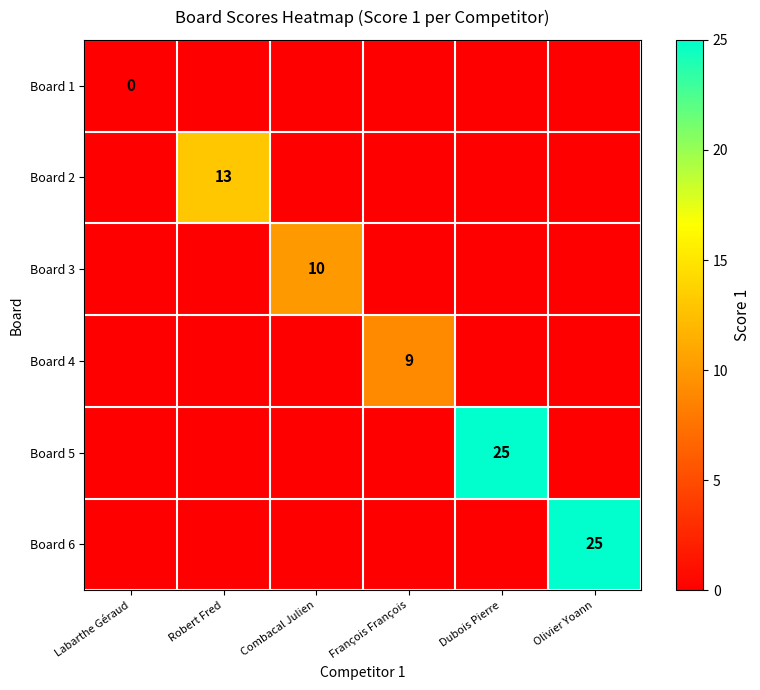

The value of Board 5 at Dubois Pierre is 25. True or false?

True